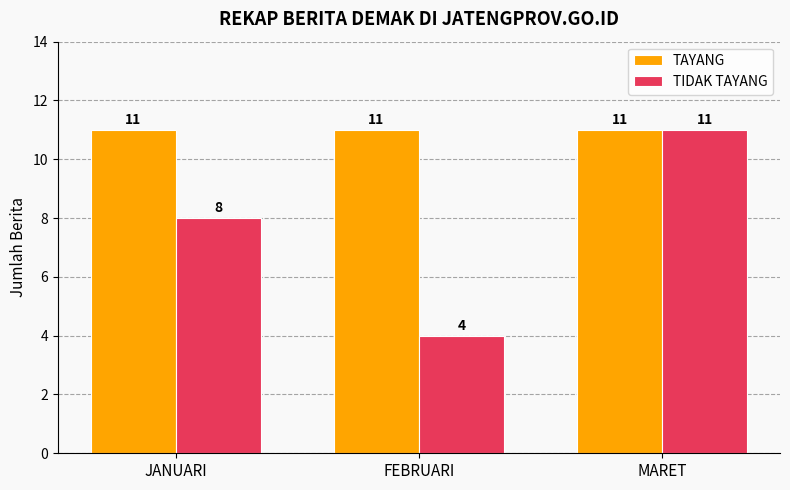

List the labels in order of TIDAK TAYANG value, smallest first.

FEBRUARI, JANUARI, MARET